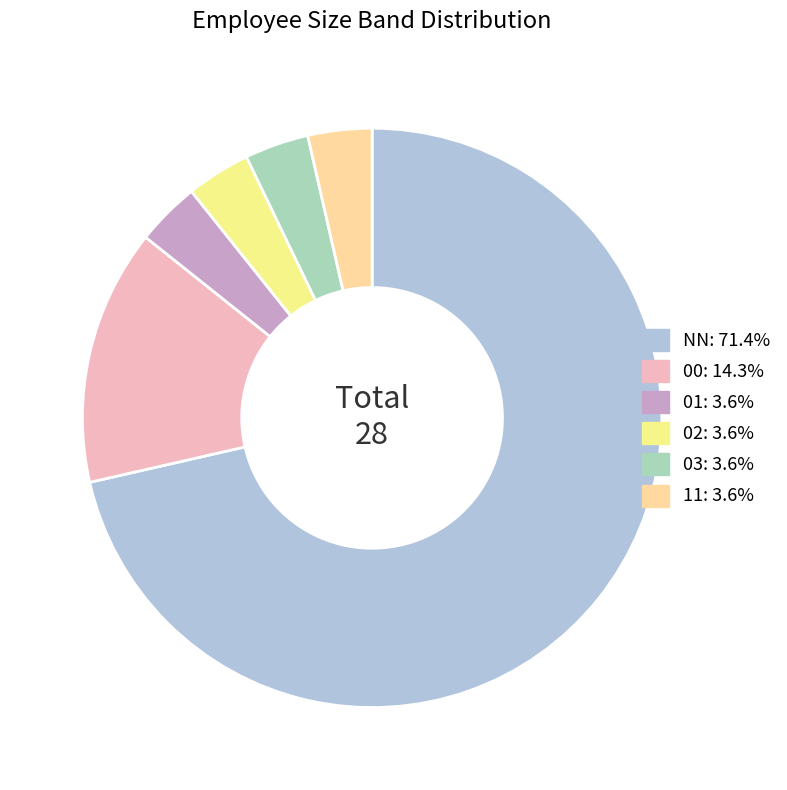

How many segments does this pie chart have?

6